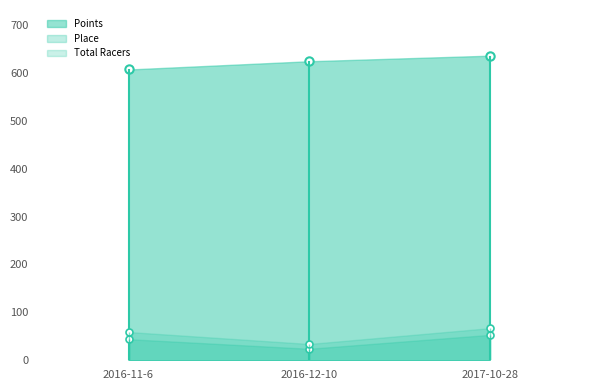

What is the label of the 2nd point from the right?

2016-12-10